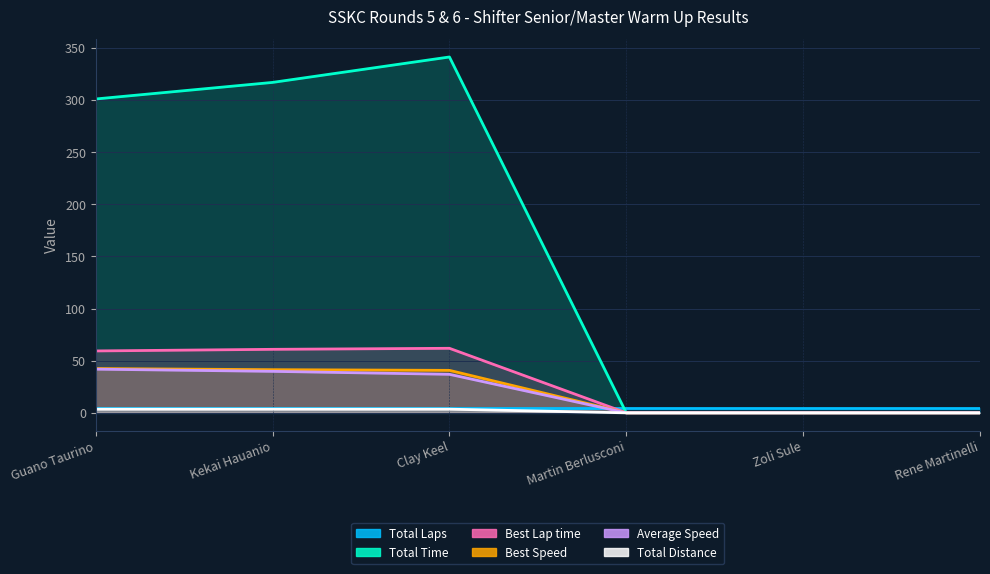

True or false: Best Speed has more than 0 points higher than both neighbors.

False